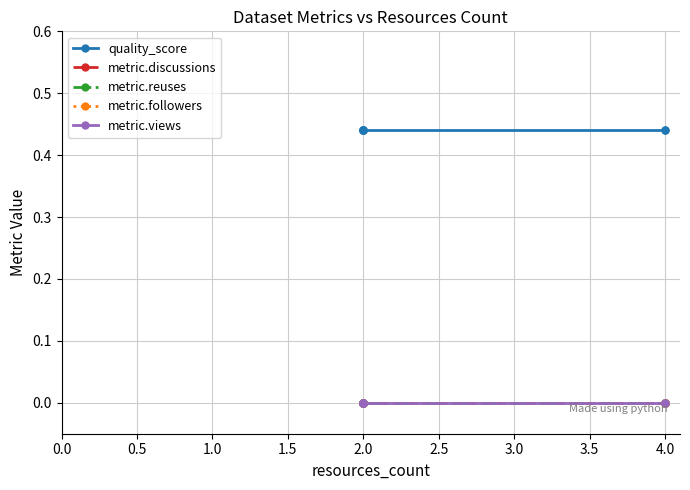

Does the chart display data point markers on the line(s)?

Yes